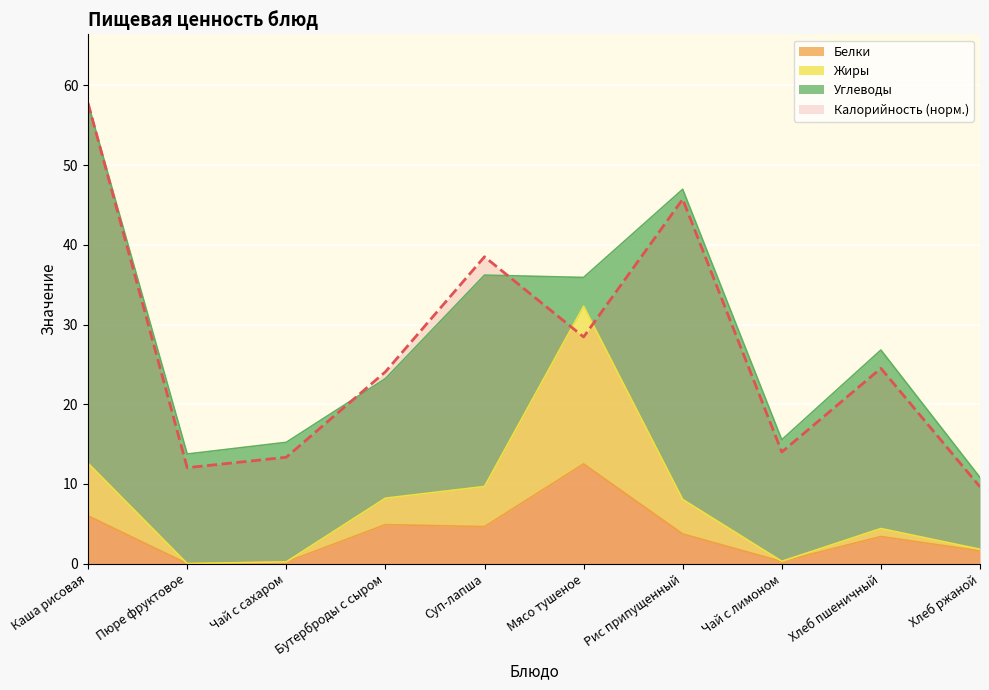

True or false: Калорийность (норм.) and Белки intersect in this chart.

False